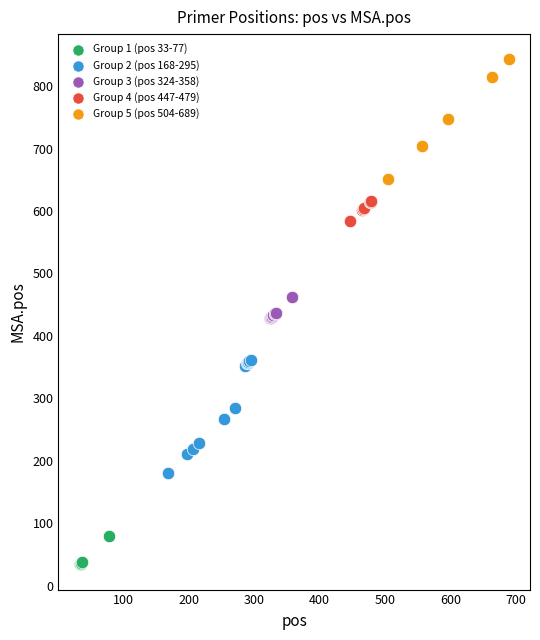

Which series contains the lowest Y value?

Group 1 (pos 33-77)